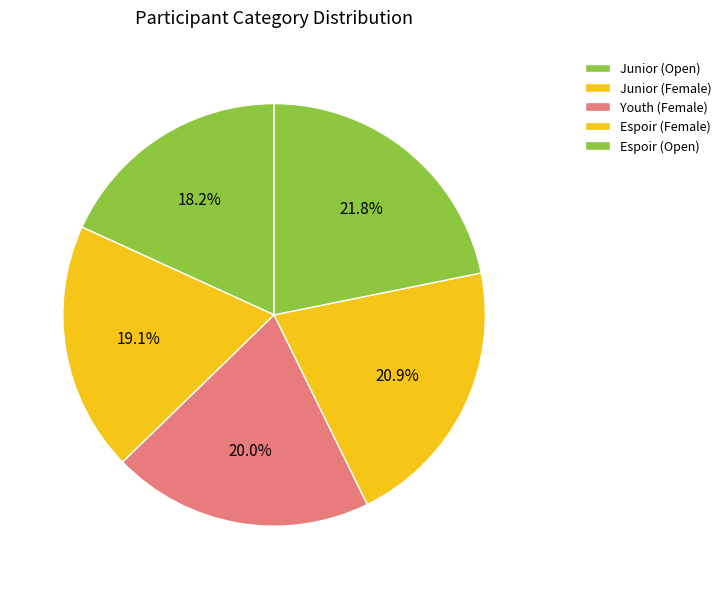

Which has a higher value, Junior (Female) or Youth (Female)?

Youth (Female)